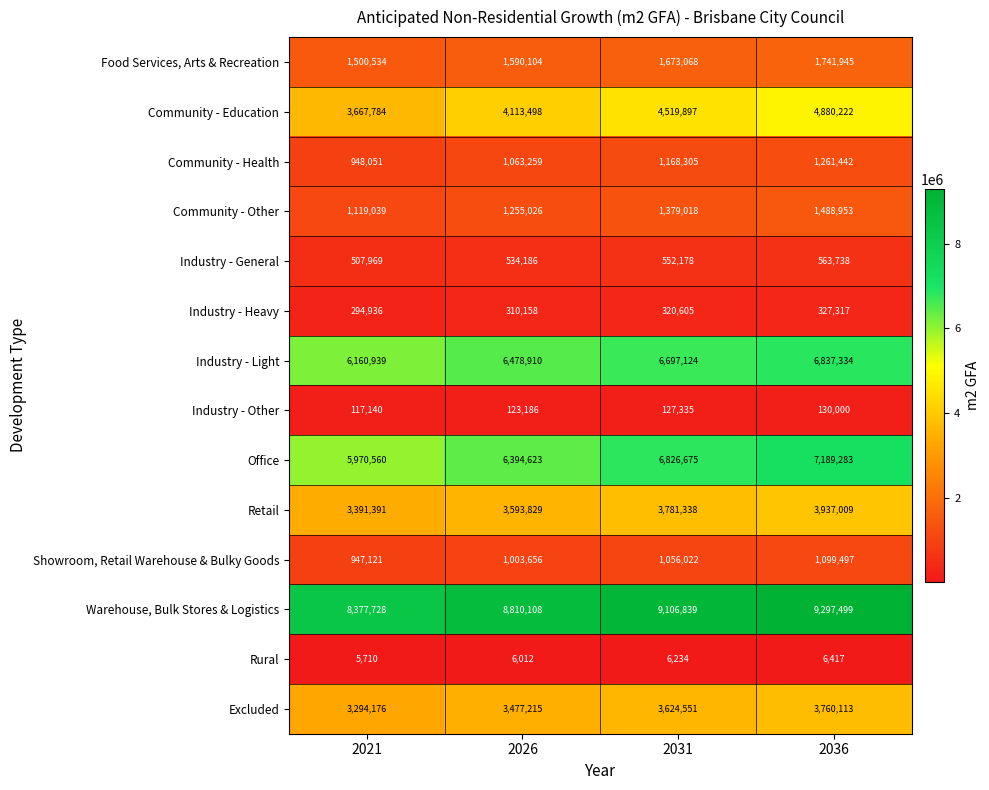

What is the difference between the Industry - Heavy values at 2036 and 2031?

6712